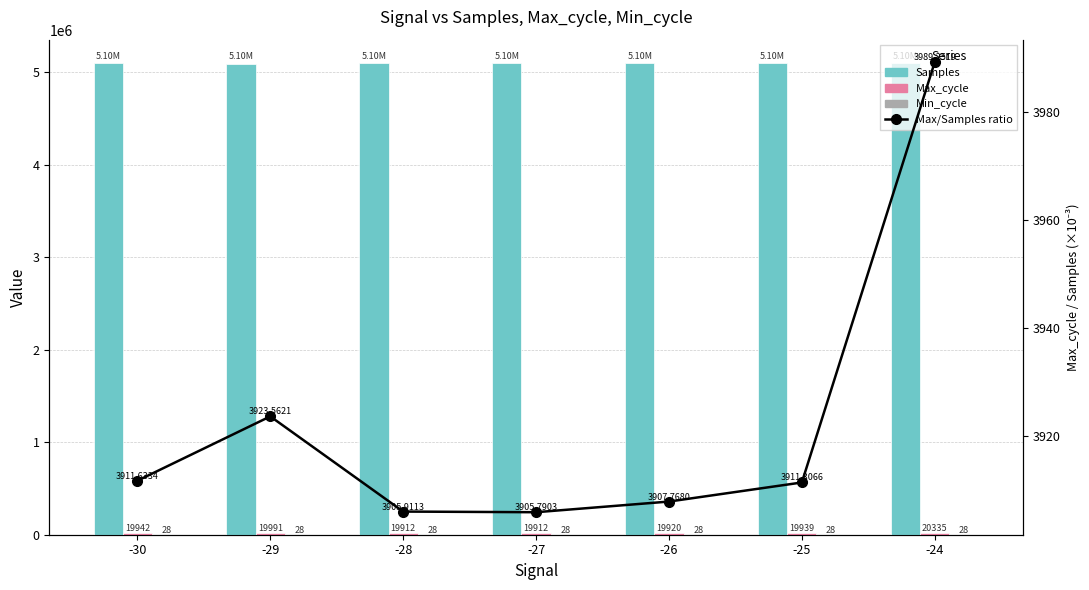

Which series has the largest total across all categories?

Samples